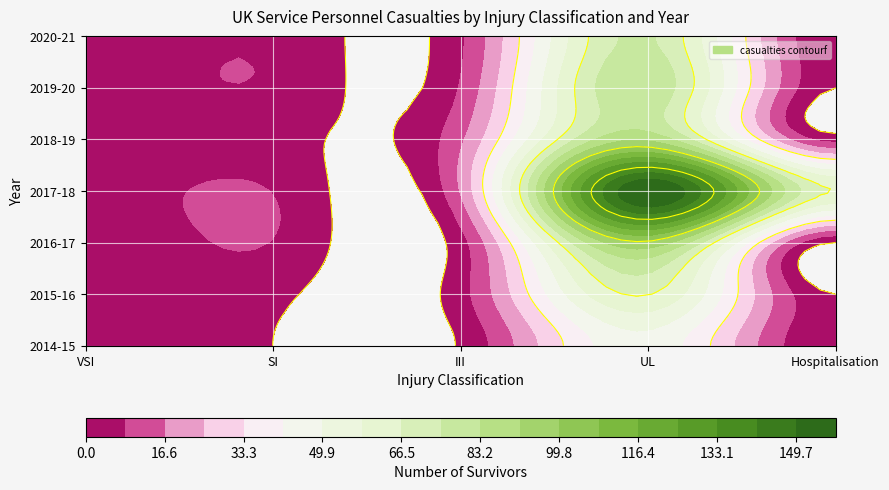

What value does the 2020-21 series have at III, to the nearest 5?

5